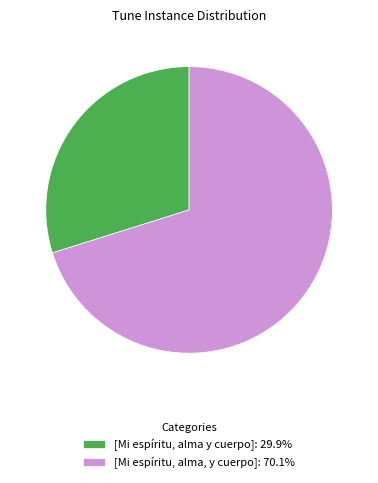

Which slice represents more than half of the pie?

[Mi espíritu, alma, y cuerpo]